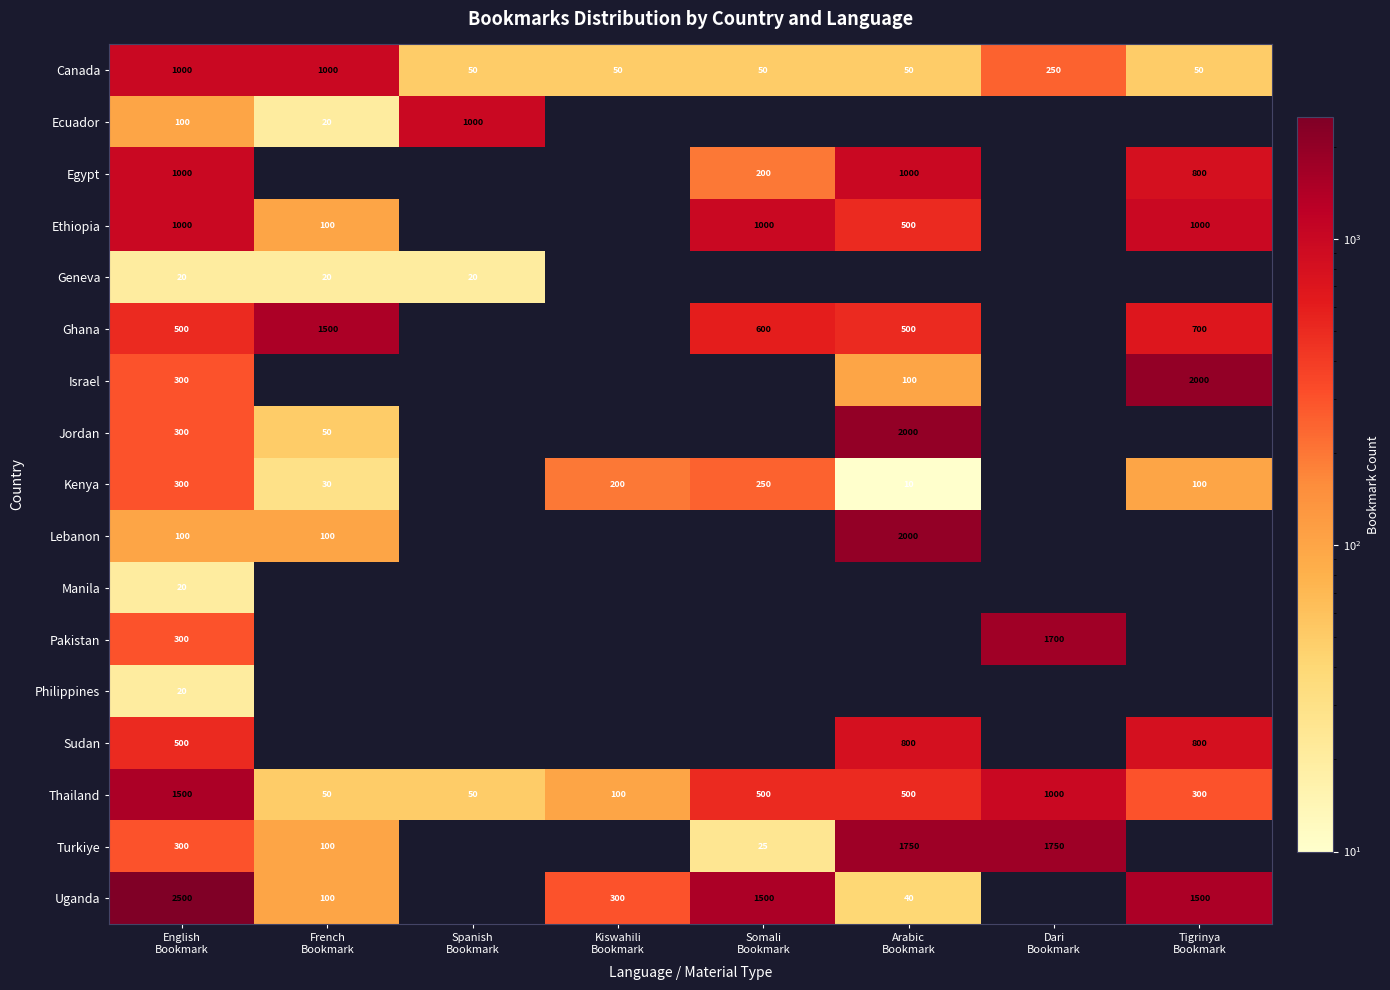

Which series changed the most between French Bookmark and Arabic Bookmark?

Jordan